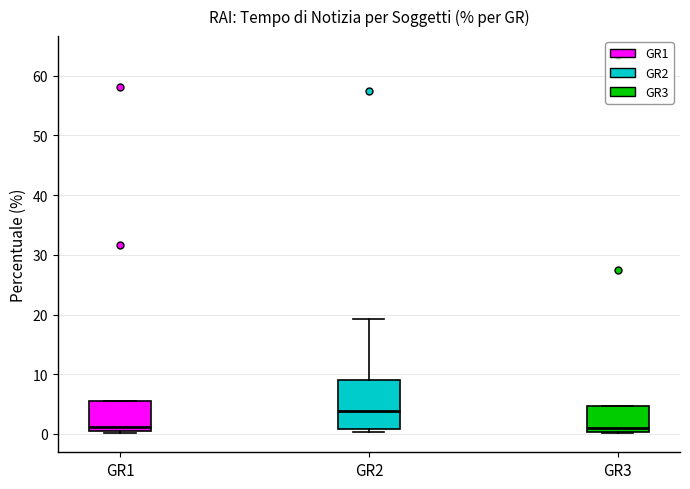

Reading left to right, read every box against the y-axis: the position of its median line, the range the box covers, and the ends of its whiskers. The values are not printed on the chart, so give them approximately, as read against the axis.

GR1: median 1, box 0 to 6, whiskers 0 (just below the box's lower edge) to 6
GR2: median 4, box 1 to 9, whiskers 0 to 19
GR3: median 1, box 0 to 5, whiskers 0 to 5